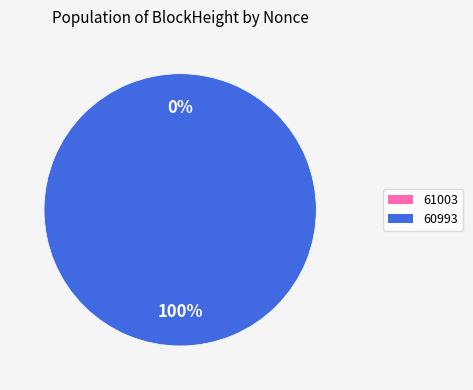

Which slice is the largest?

60993